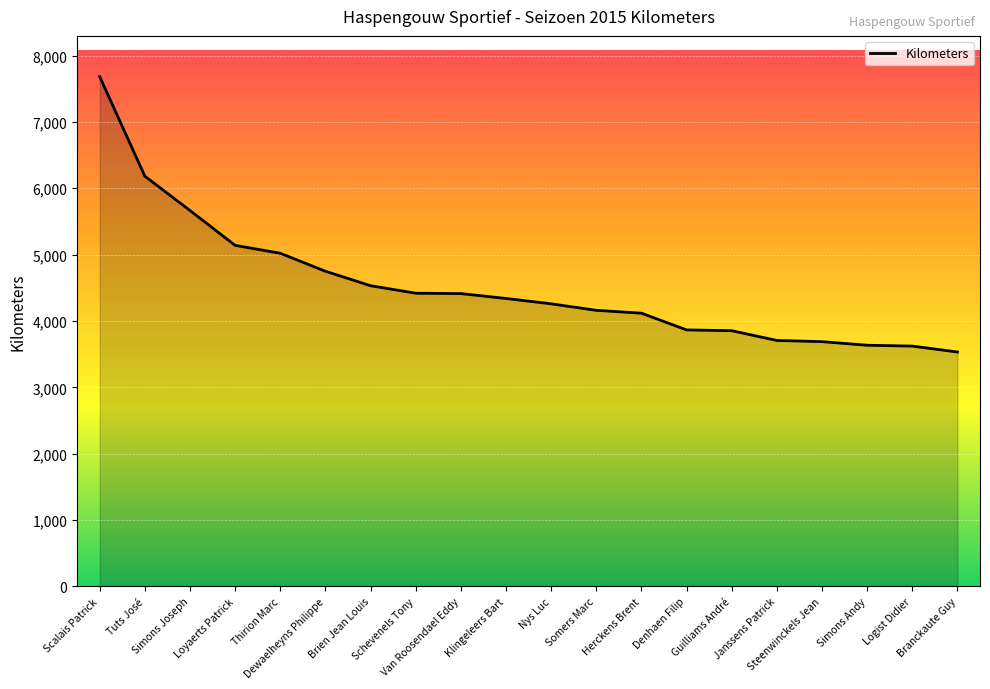

What is the difference between the maximum and minimum values?

4149